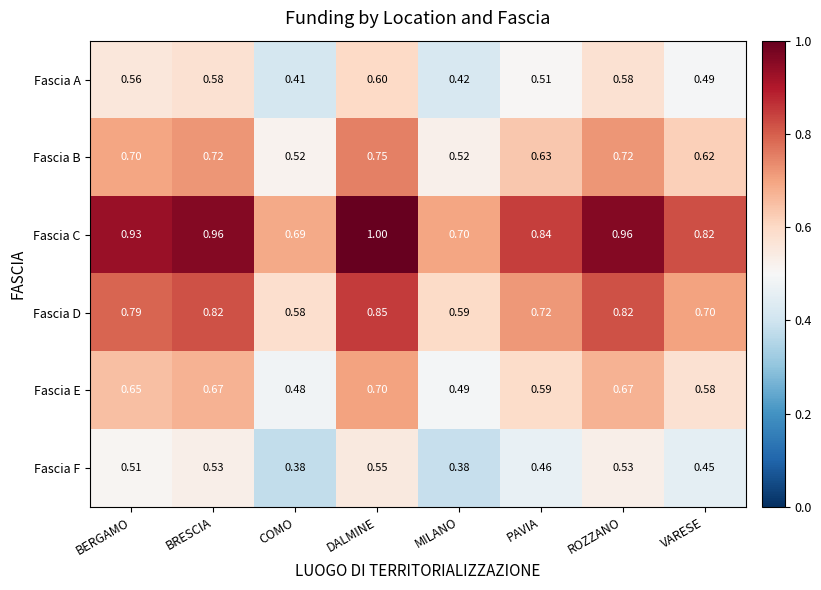

Which label corresponds to the largest value in the chart?

DALMINE